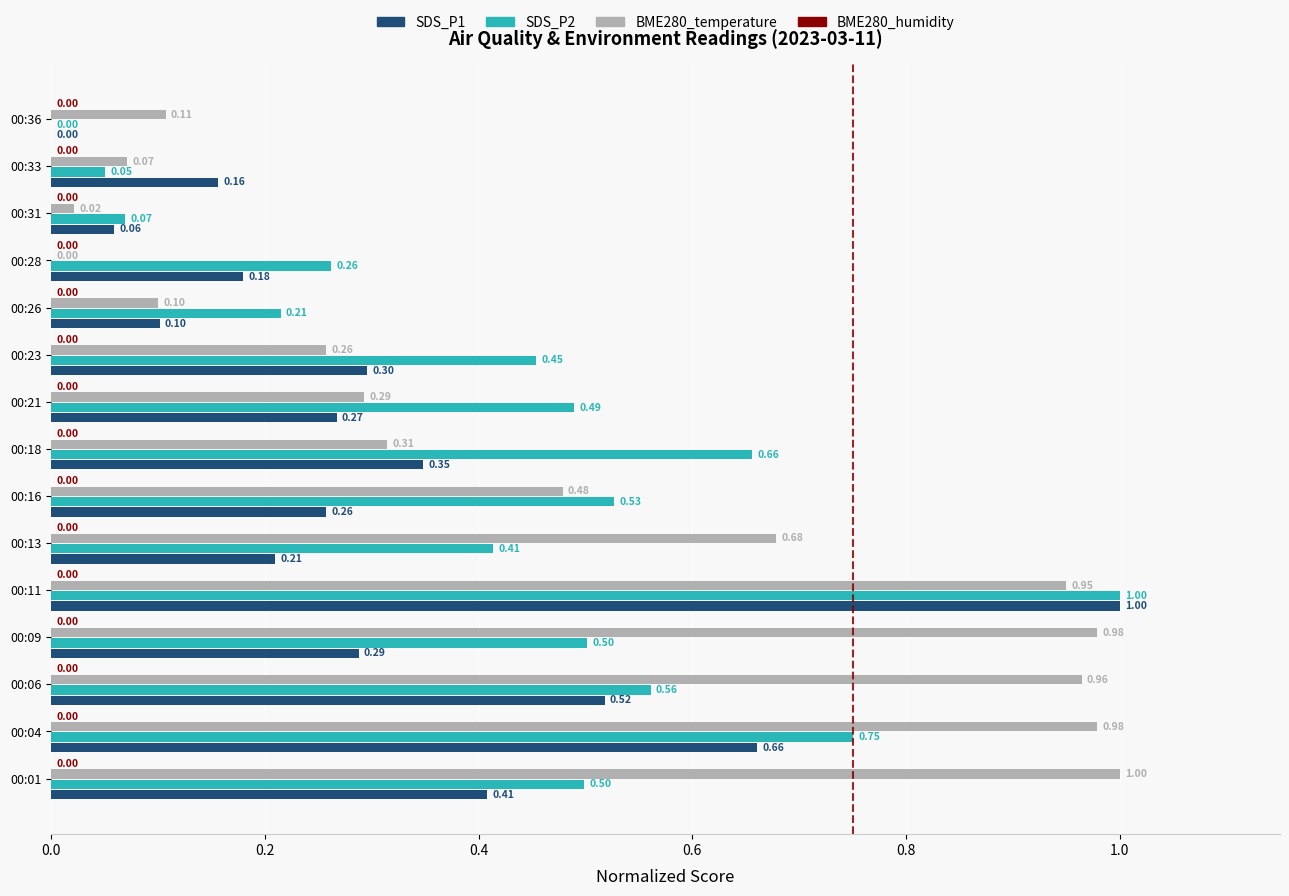

Between 00:11 and 00:26, which series saw the biggest shift?

SDS_P1